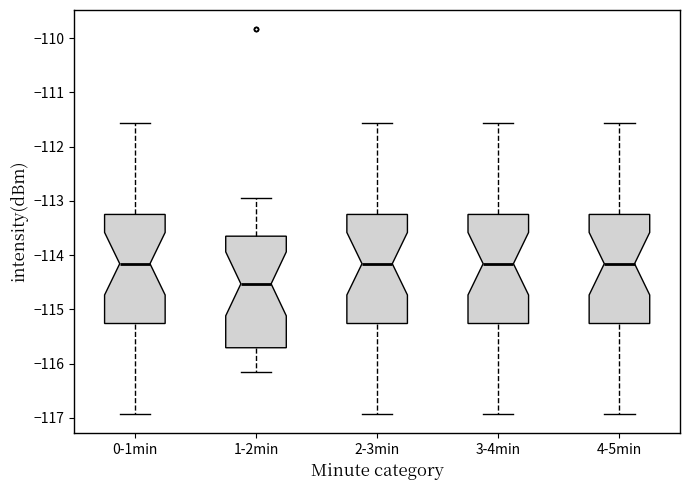

Where is the upper edge of the box for 3-4min on the y-axis? The values are not printed on the chart, so give them approximately, as read against the axis.

-113.2